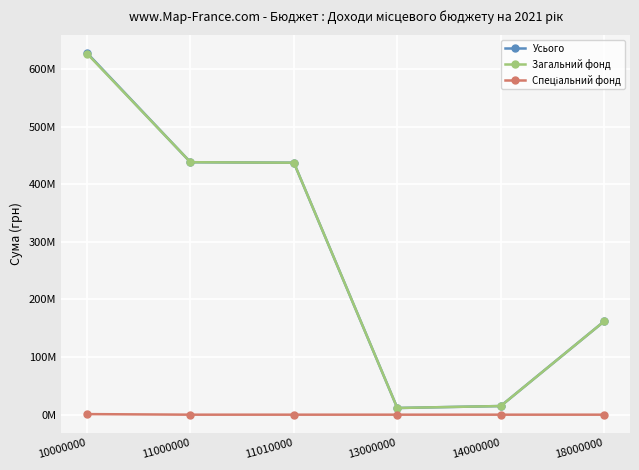

The Усього series shows 162000000 at 18000000. True or false?

True